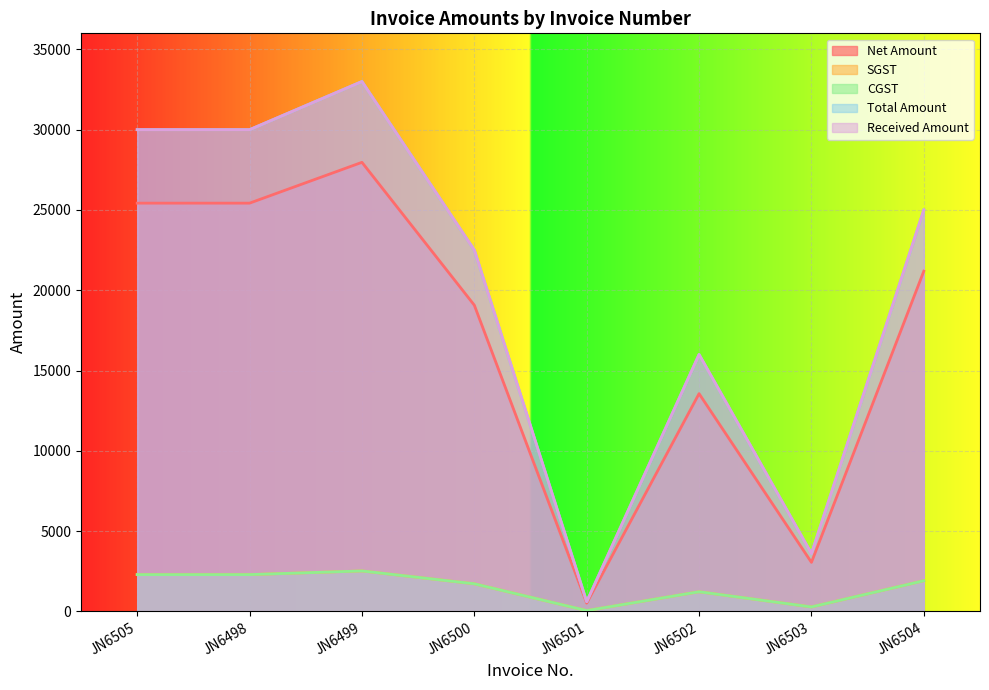

True or false: CGST and Total Amount cross at least once.

False